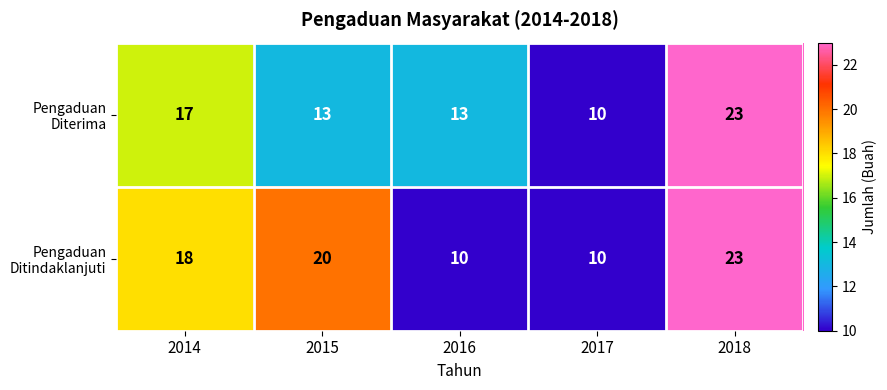

List the series in order of their overall mean, highest first.

Pengaduan Ditindaklanjuti, Pengaduan Diterima